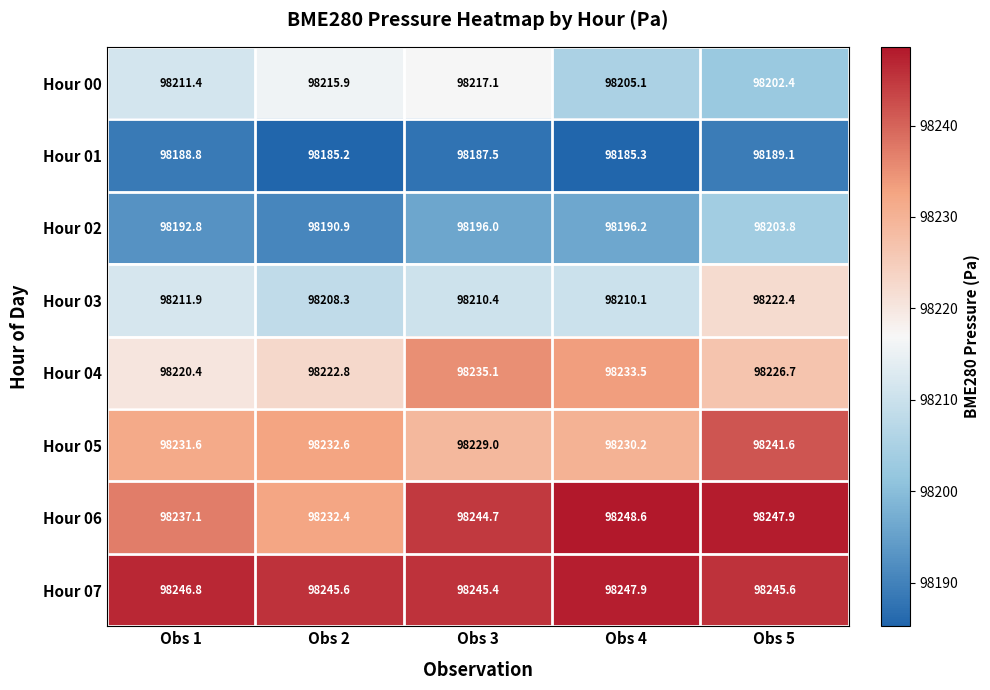

The value of Hour 03 at Obs 1 is 98211.9. True or false?

True